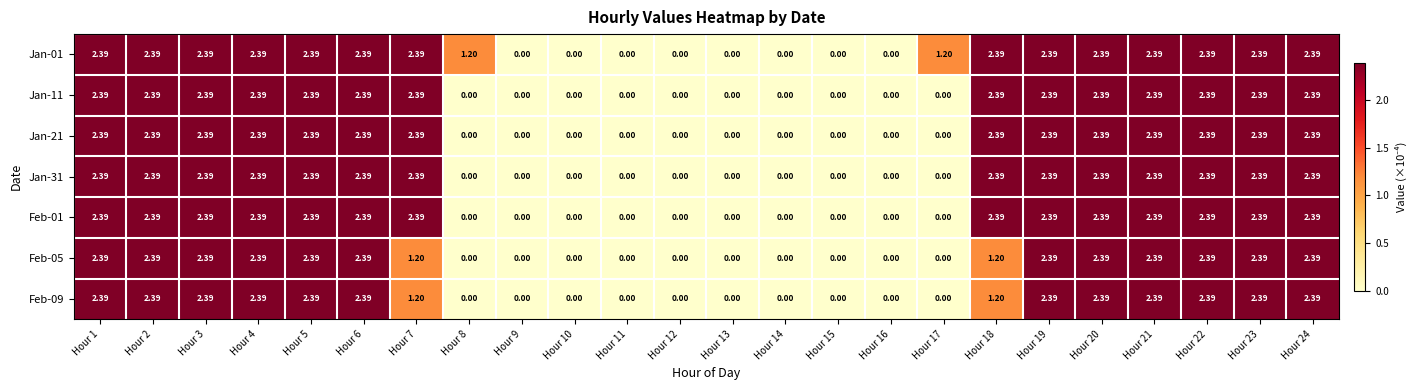

Is the value of Jan-31 at Hour 4 greater than the value of Jan-11 at Hour 14?

Yes